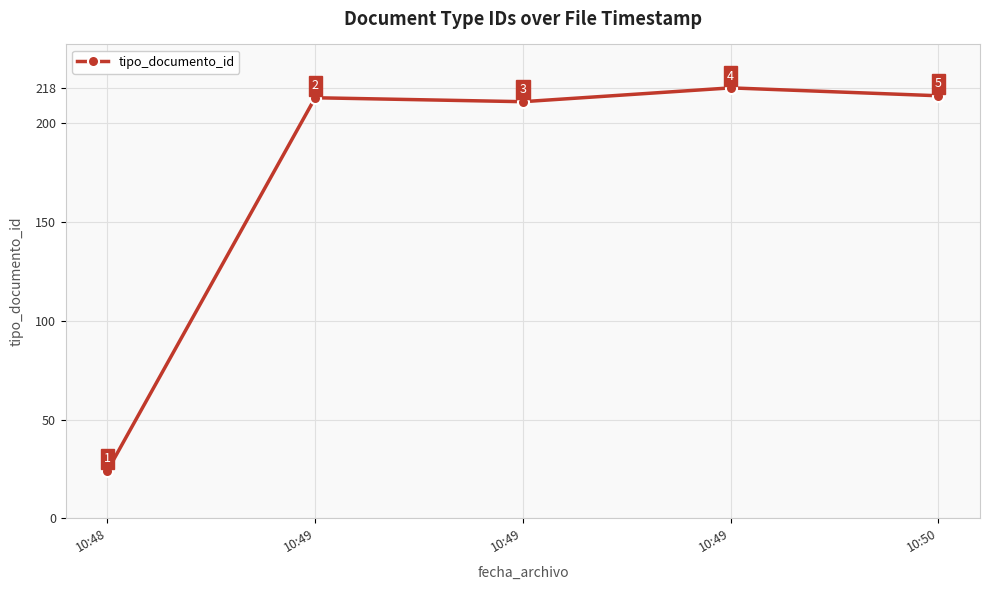

How many lines are shown in the chart?

1